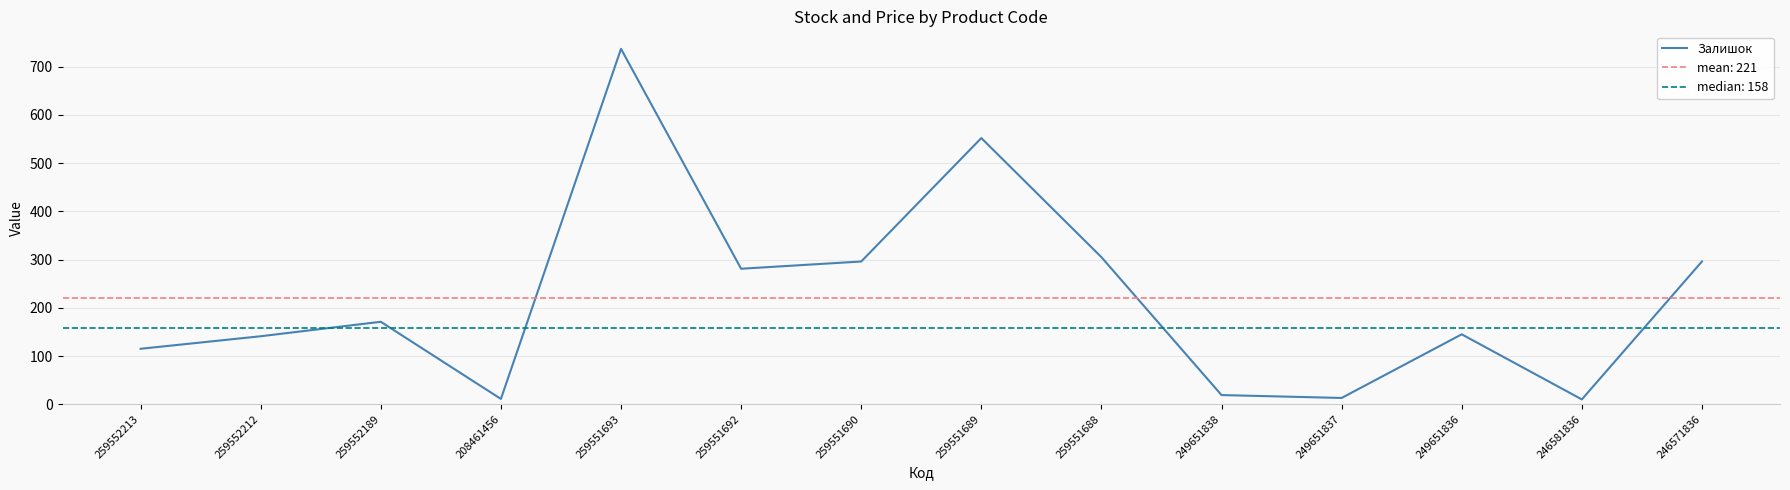

What is the label of the 9th point from the right?

259551692